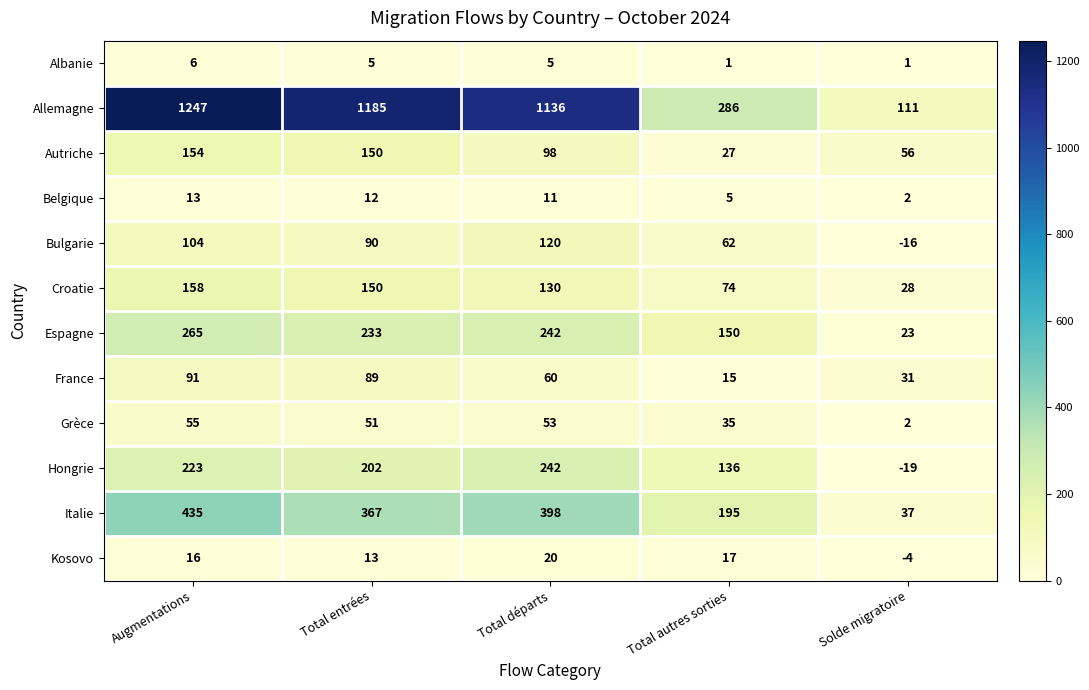

What is the difference between the maximum and minimum values in the Croatie series?

130